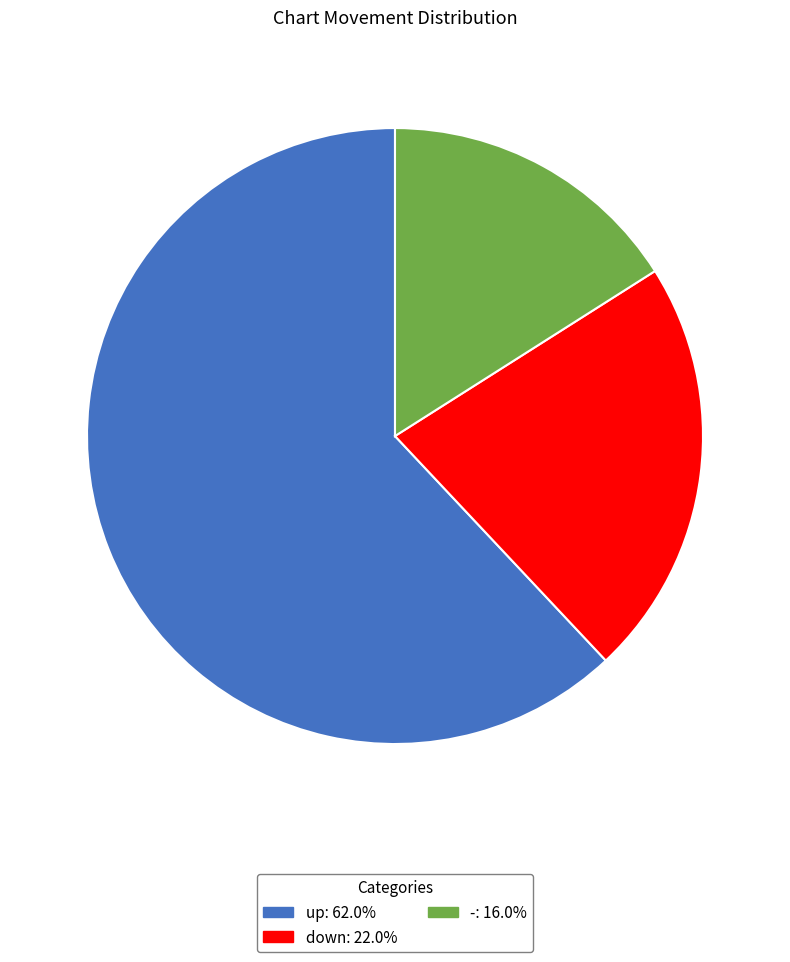

The up slice represents 62% of the pie. True or false?

True